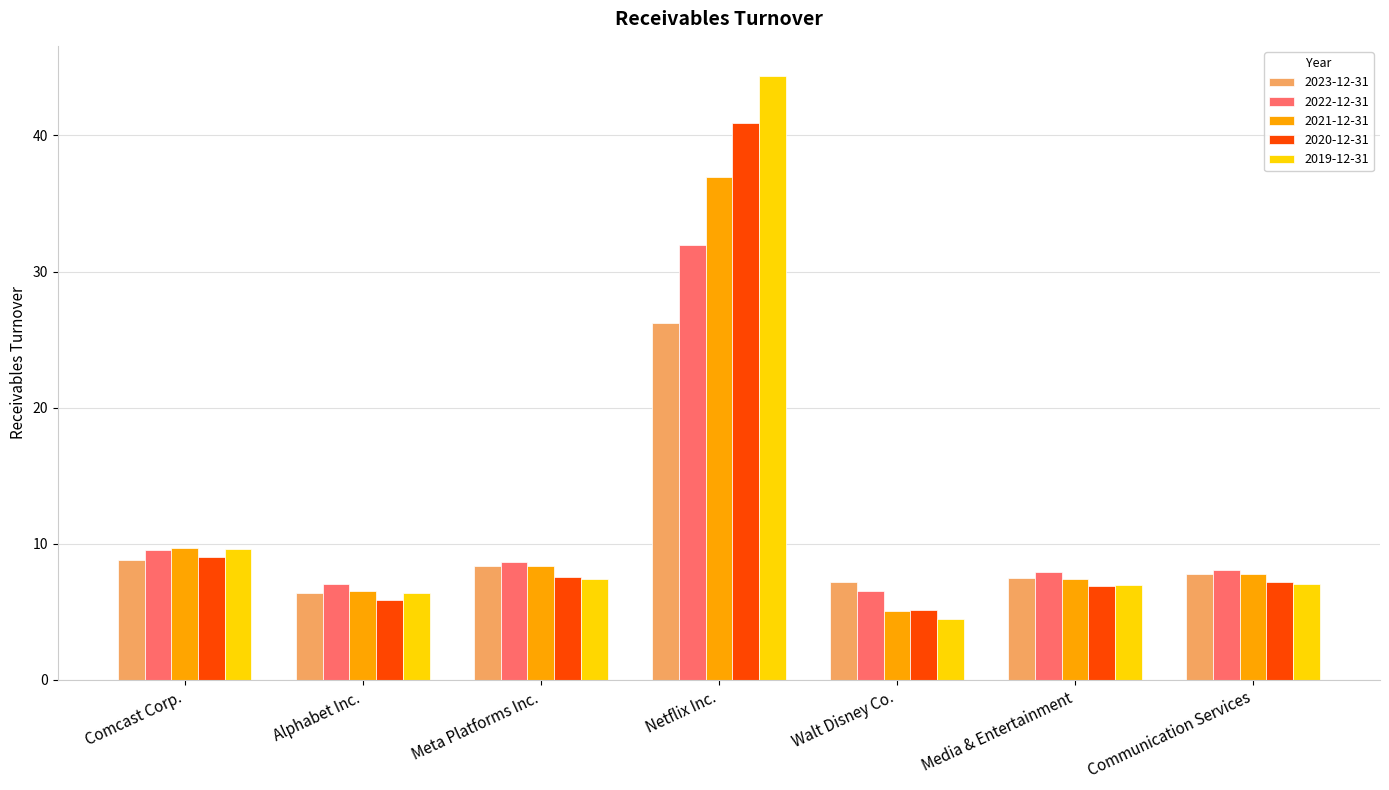

What is the label of the 3rd bar from the right?

Walt Disney Co.